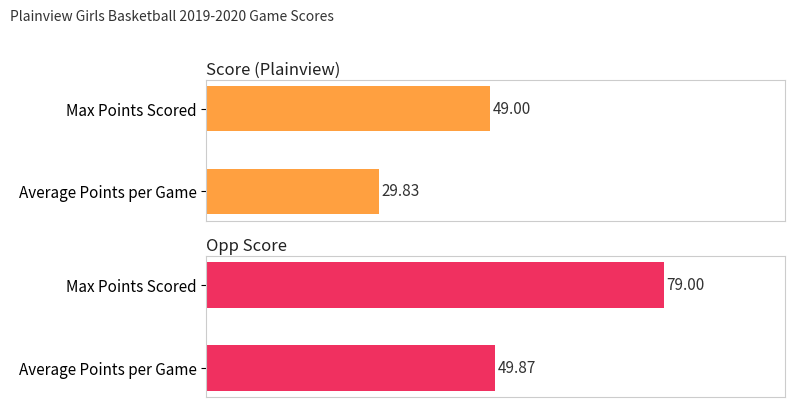

What are all the series names shown in the legend?

Score, Opp Score